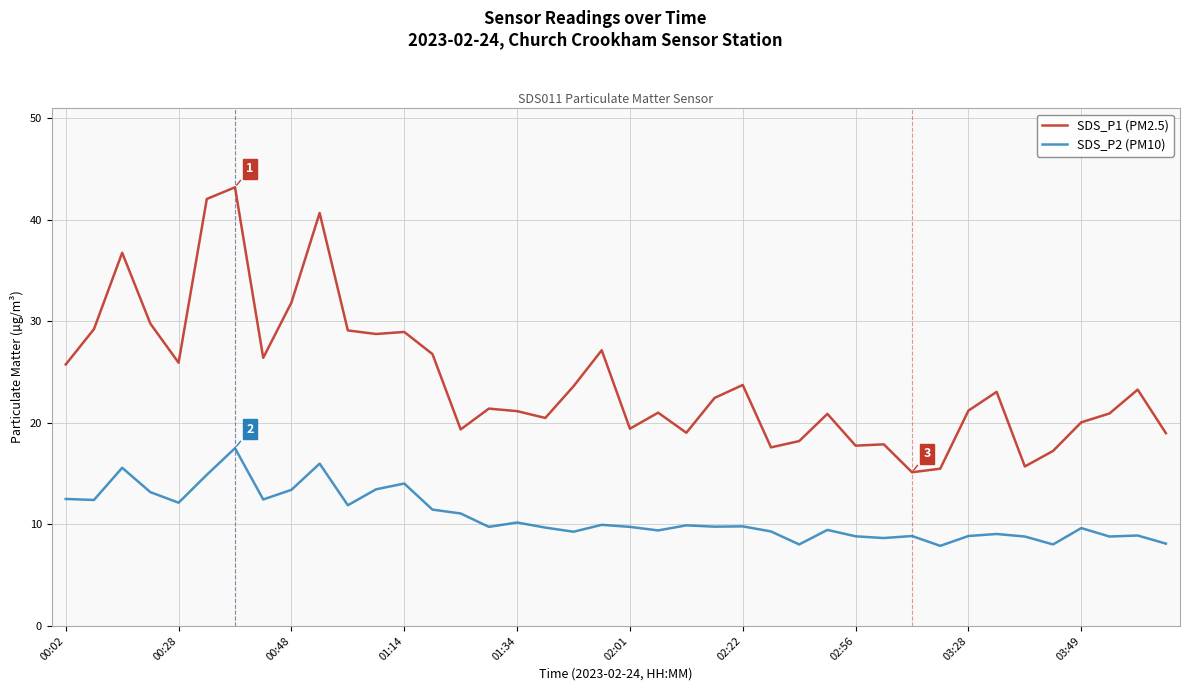

Count the number of data series in this chart.

2